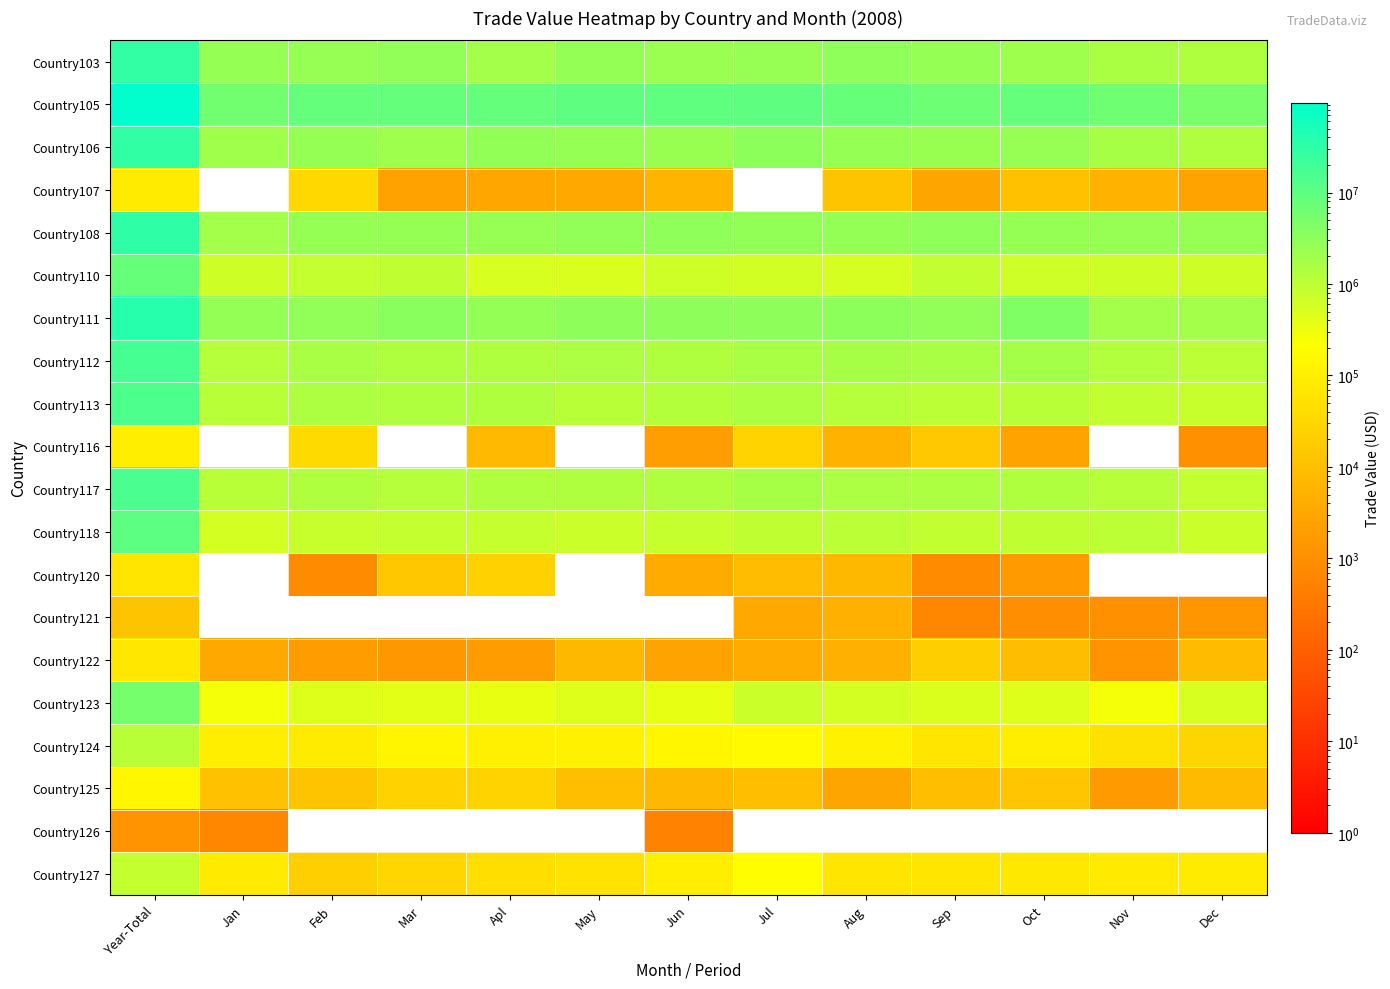

What is the difference between the highest and lowest values at Mar?

8422785